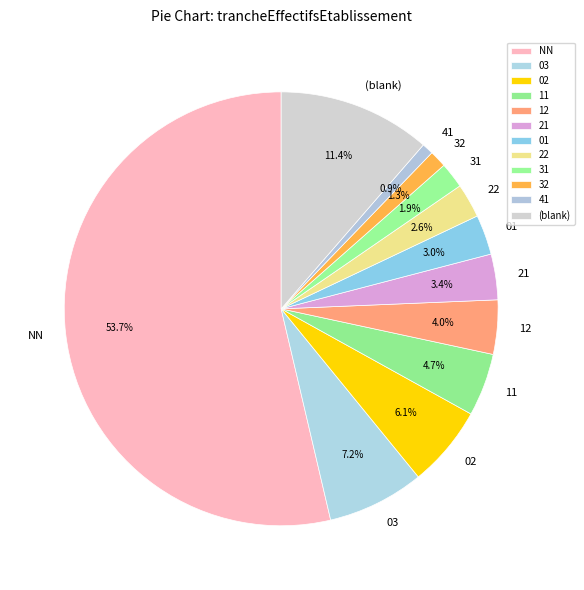

Which category has the biggest portion of the pie?

NN